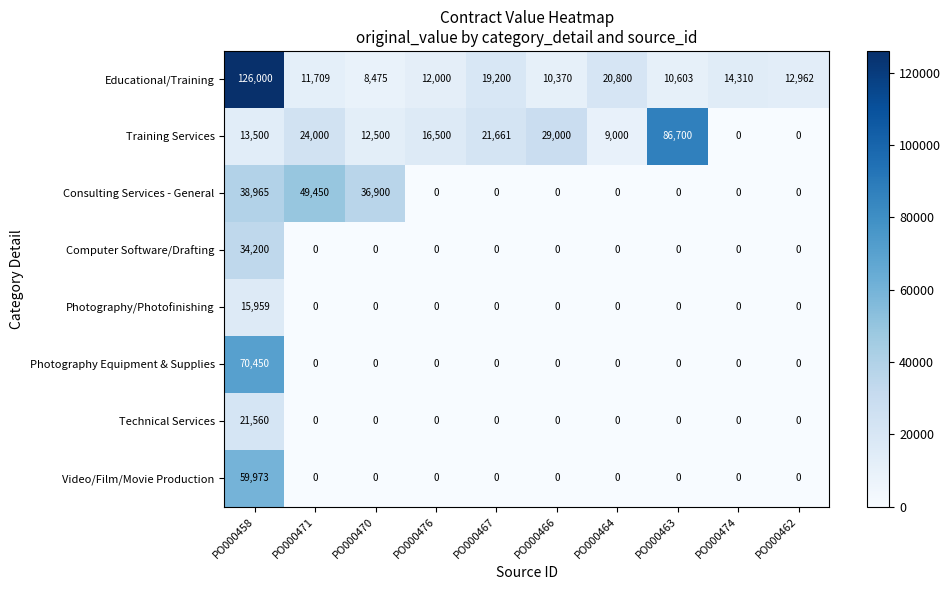

What is the difference between the second highest and minimum values in the Training Services series?

29000